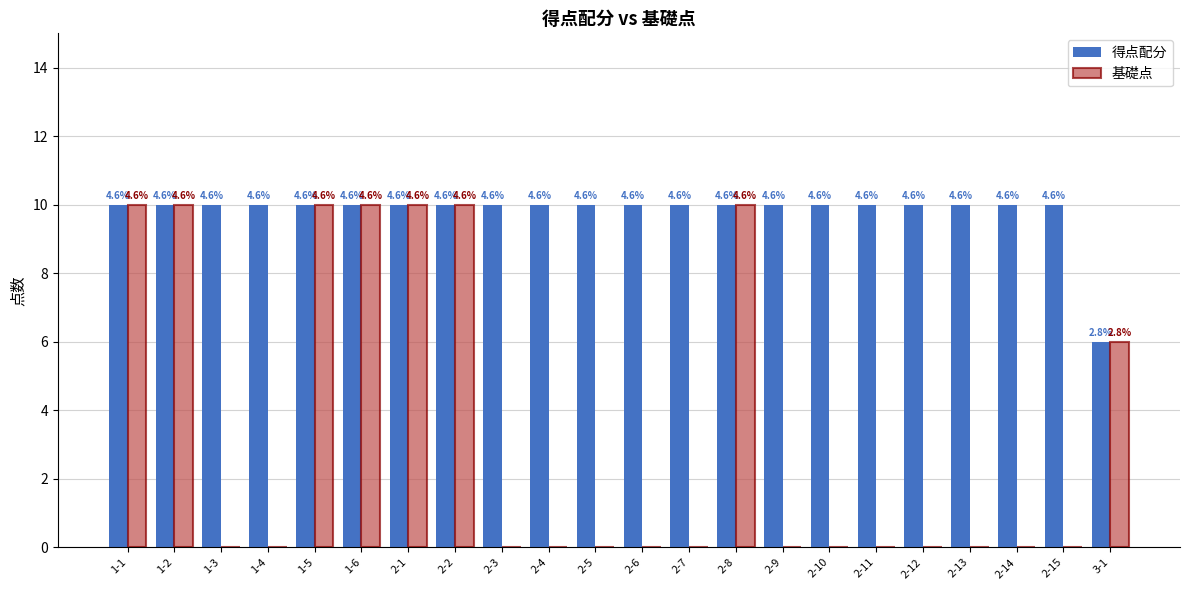

How many groups of bars are there?

22